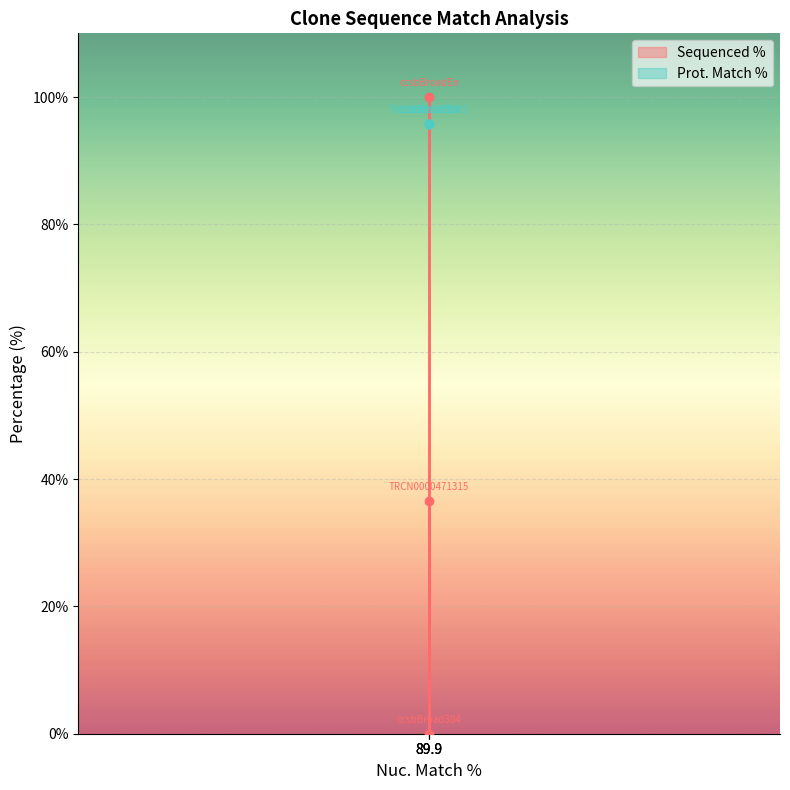

The chart shows a value of 100.0 at 89.9. True or false?

True